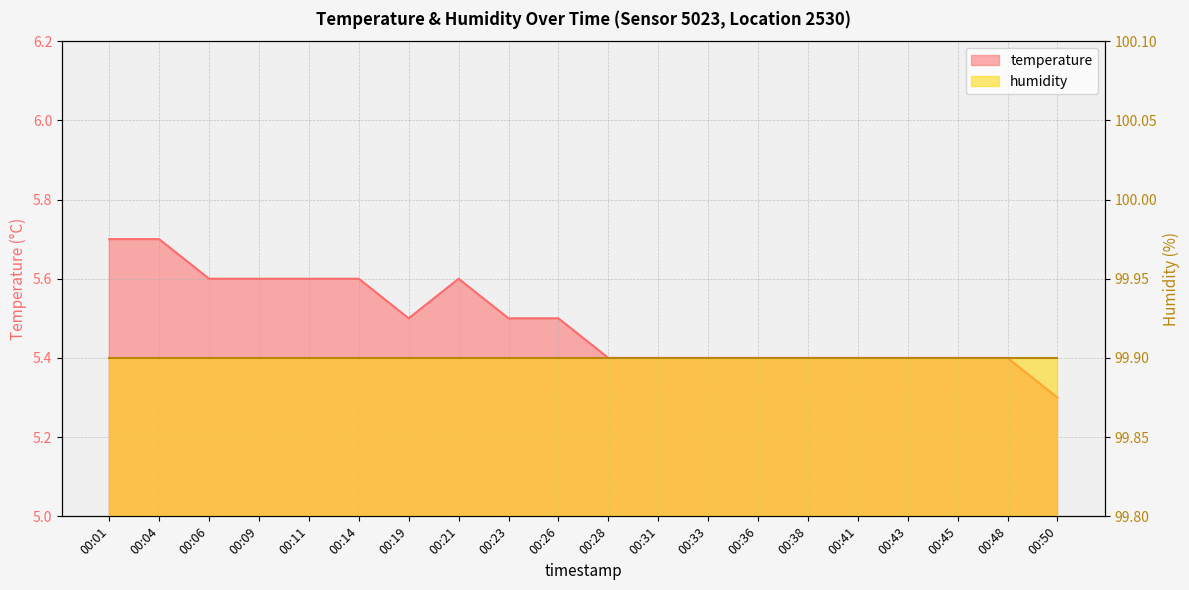

Between 00:33 and 00:36, which is larger?

00:33